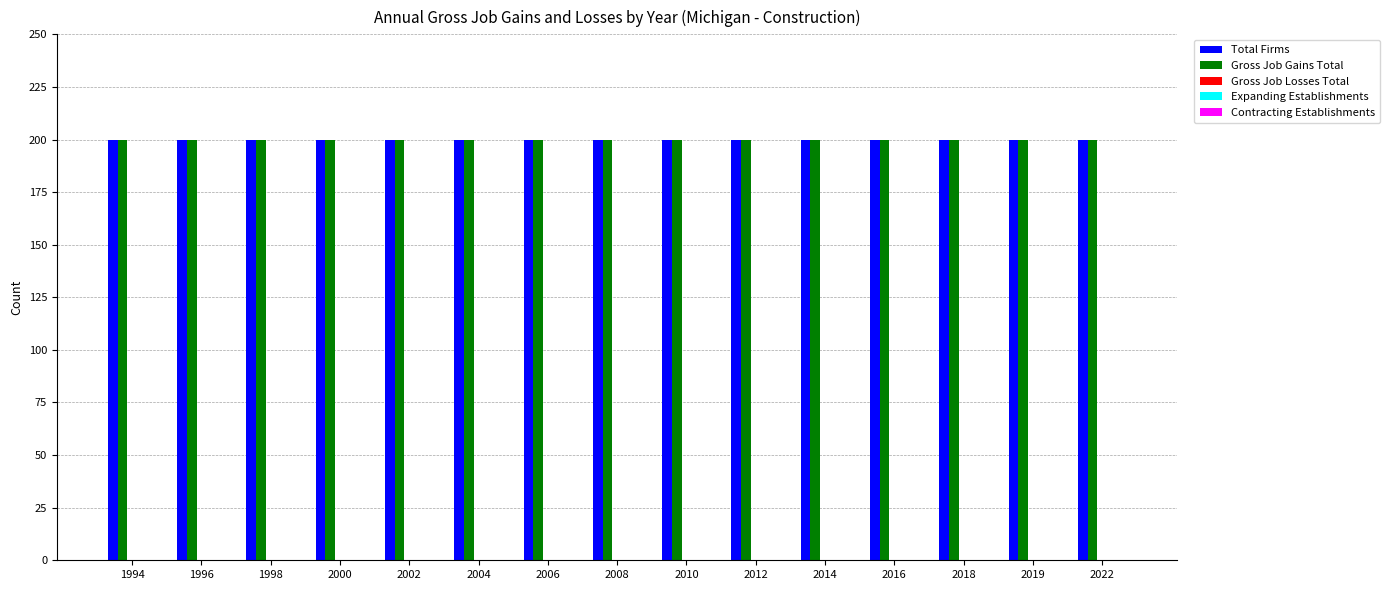

How many groups of bars are there?

15